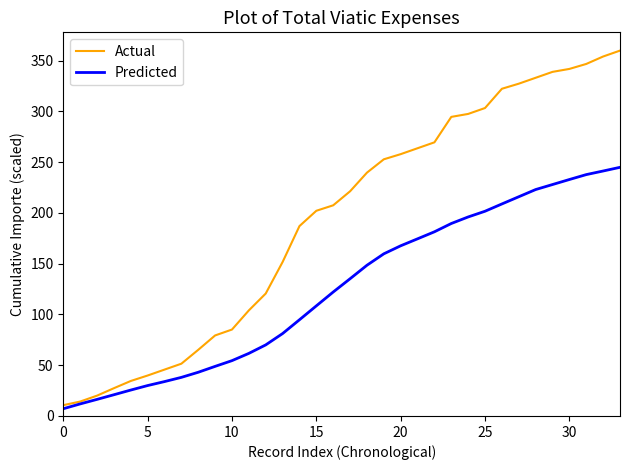

At how many categories does at least one series exceed 230?

16